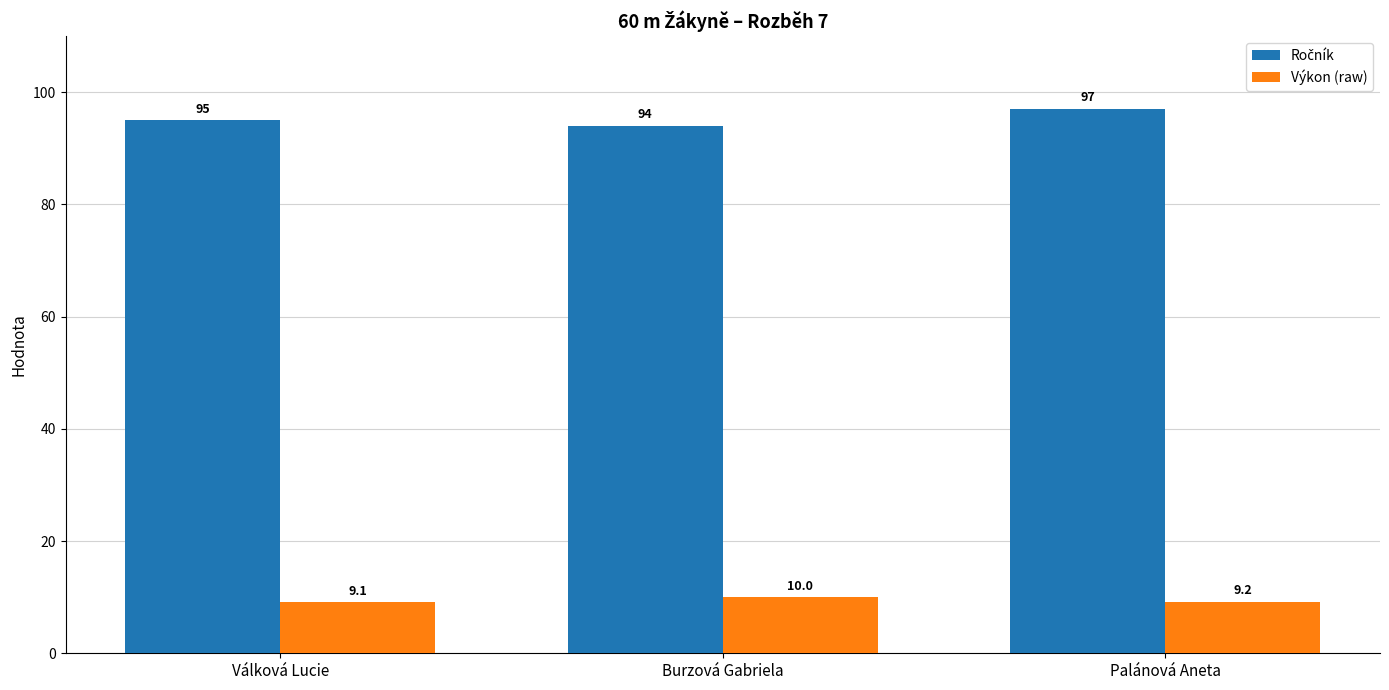

Which category has the lowest value in the Výkon (raw) series?

Válková Lucie